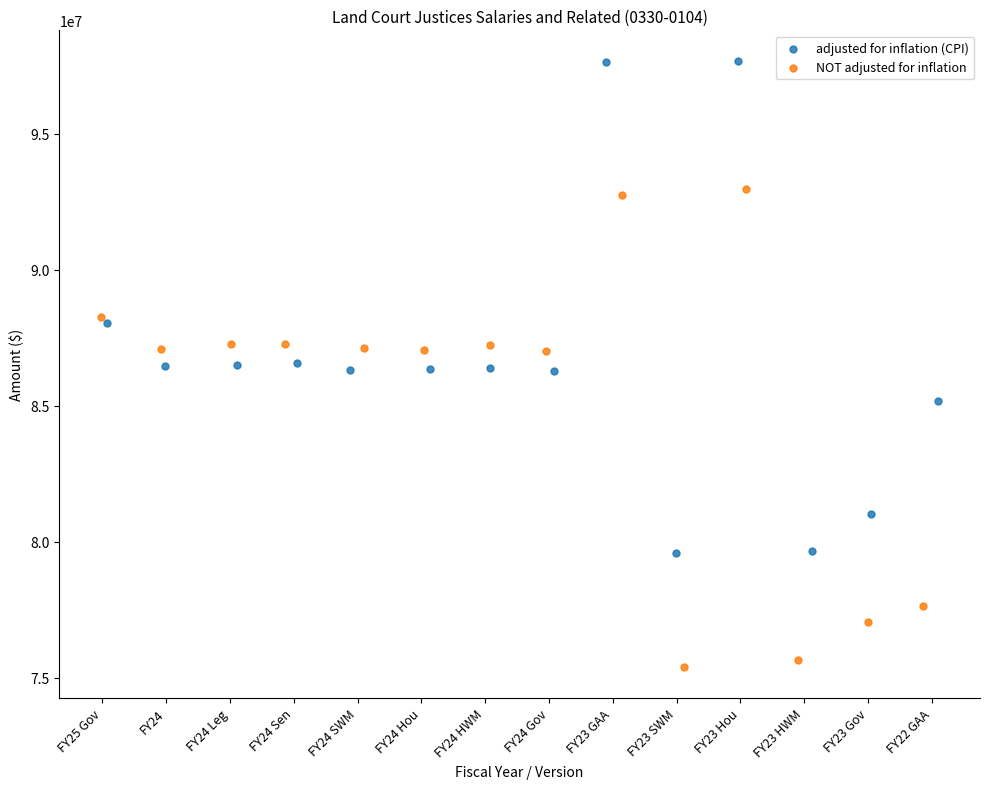

What are all the series names shown in the legend?

adjusted for inflation (CPI), NOT adjusted for inflation